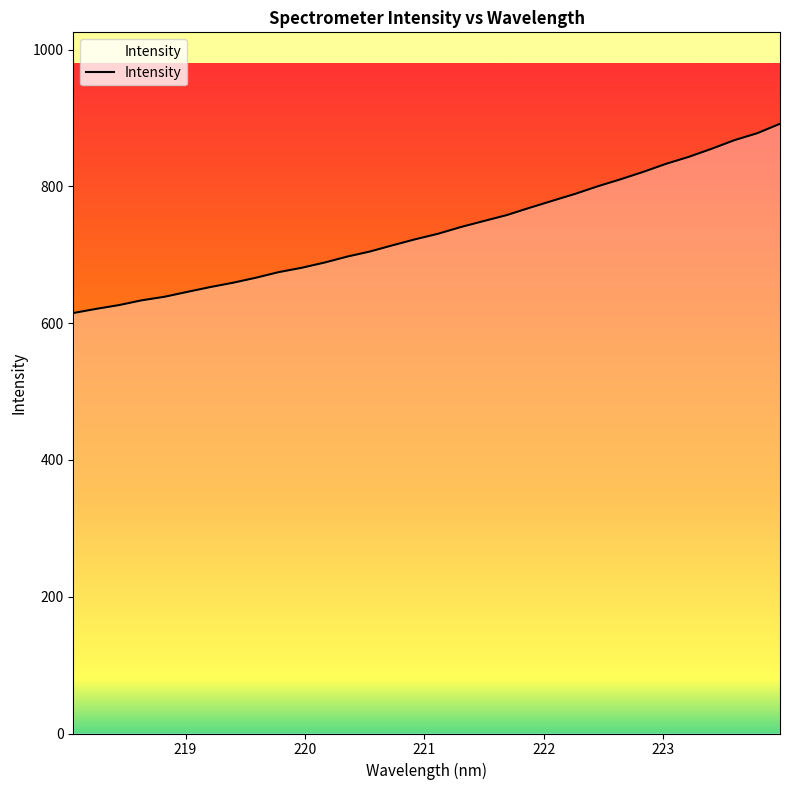

Does the chart display data point markers on the line(s)?

No